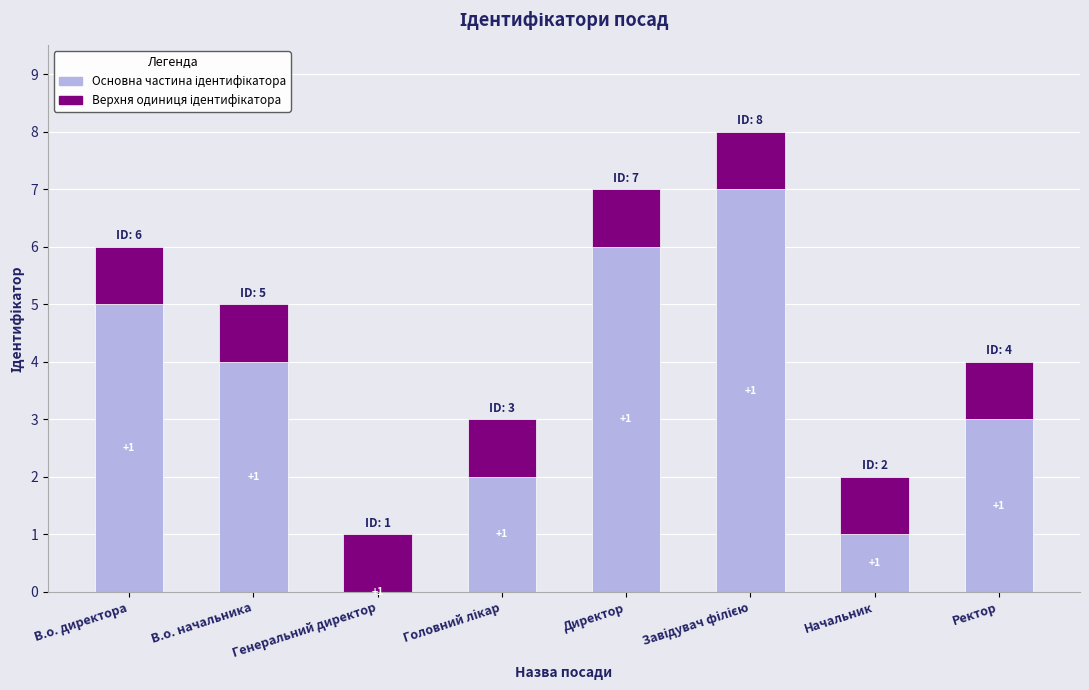

Rank the series by their average value, from highest to lowest.

Основна частина ідентифікатора, Верхня одиниця ідентифікатора